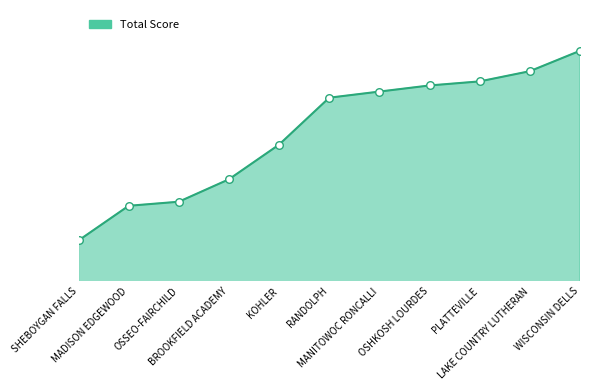

Between WISCONSIN DELLS and KOHLER, which is larger?

WISCONSIN DELLS